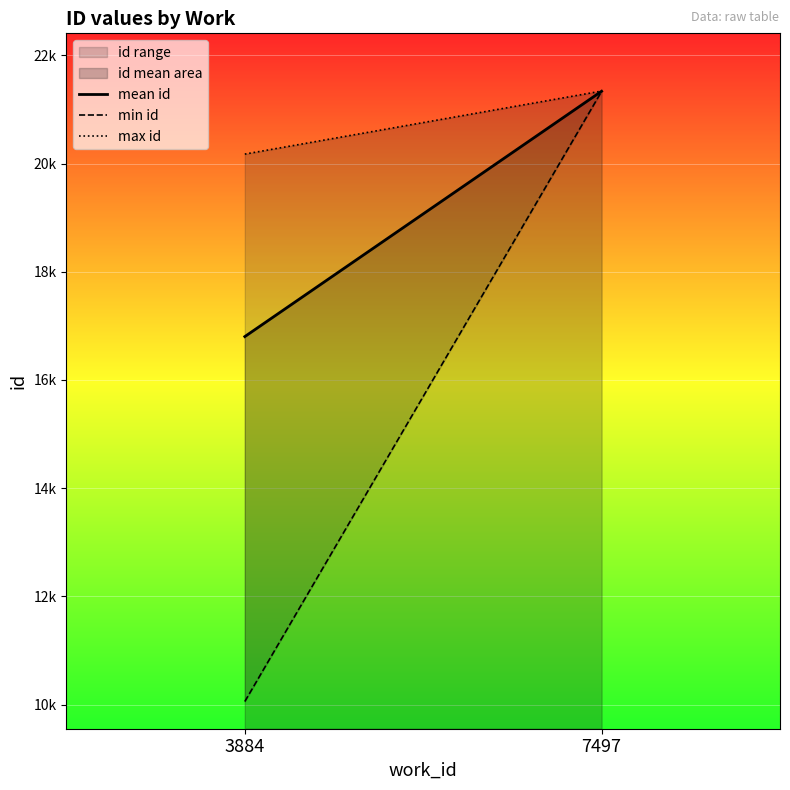

The mean id series shows 21337 at 7497. True or false?

True